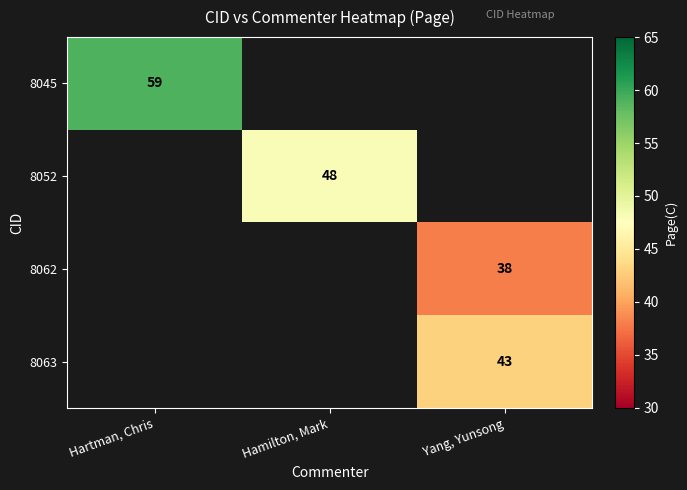

Count the number of categories in the chart.

3